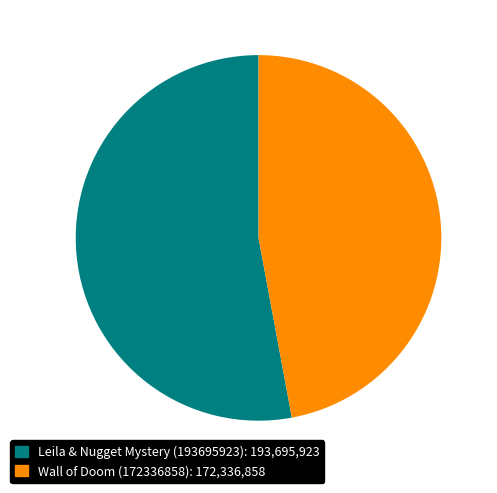

Does Wall of Doom (172336858) represent more than half of the total?

No